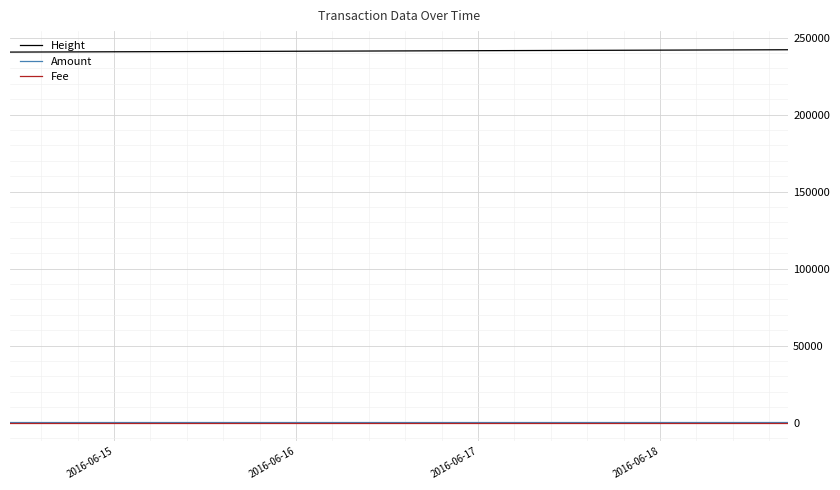

True or false: Fee and Height cross at least once.

False